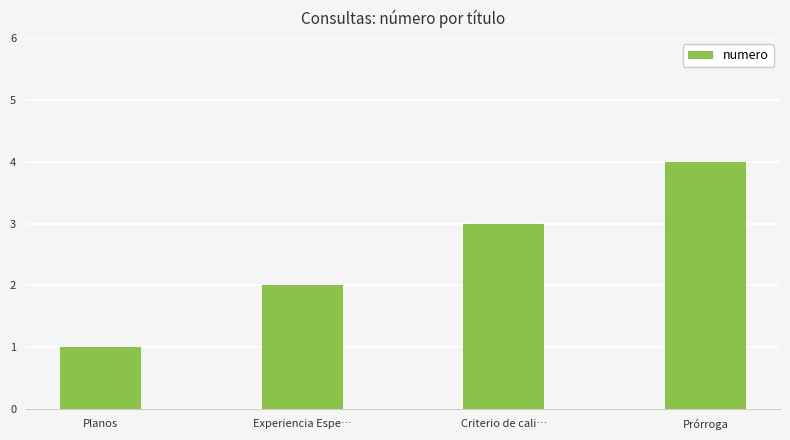

What is the change in value from Experiencia Espe… to Prórroga?

+2